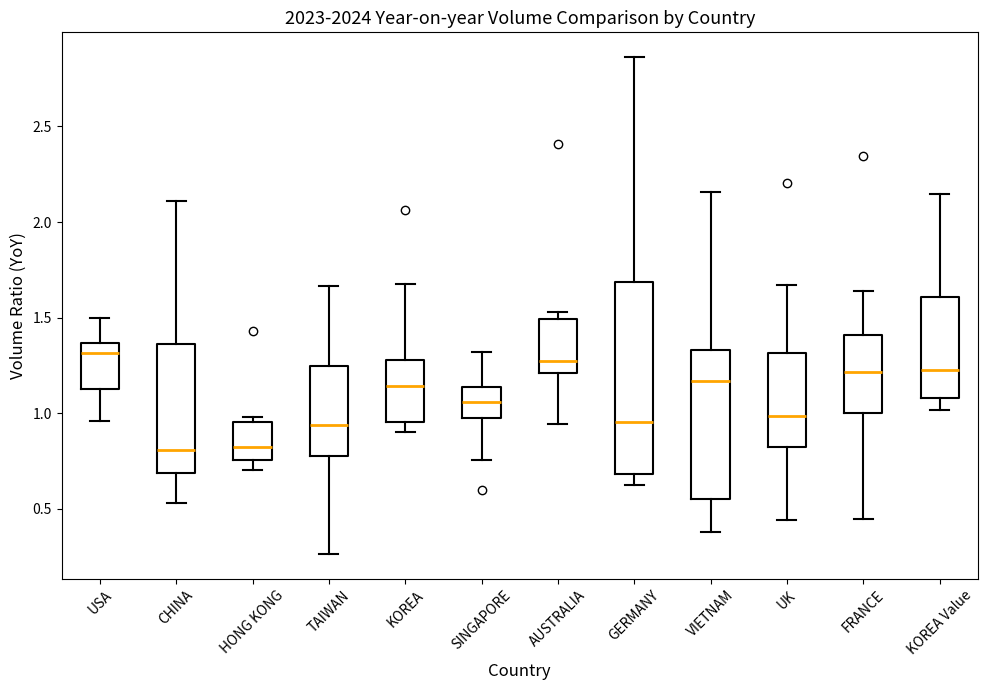

Where does the lower whisker of the box for SINGAPORE end on the y-axis? The values are not printed on the chart, so give them approximately, as read against the axis.

0.75